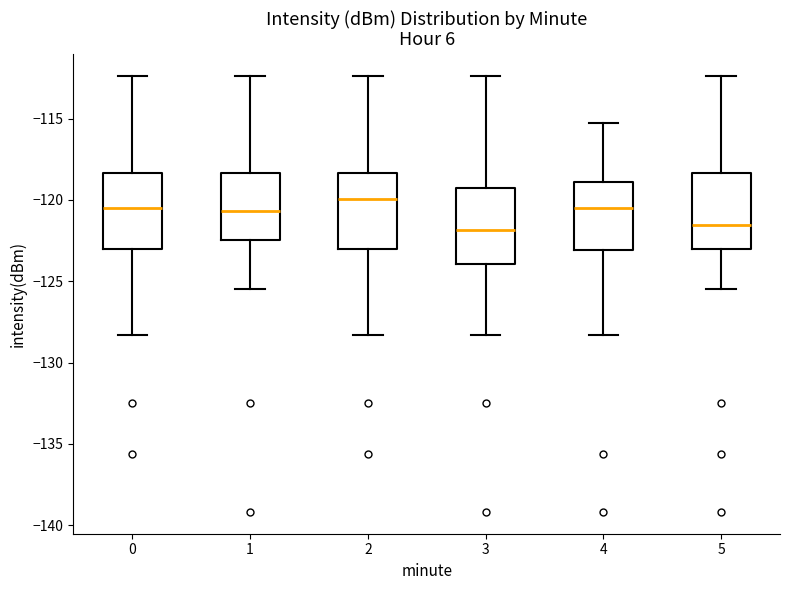

Reading left to right, transcribe this box plot: for each box, give where its median line is, the range the box spans, and where its two whiskers end, as read against the y-axis. The values are not printed on the chart, so give them approximately, as read against the axis.

0: median -120.5, box -123.0 to -118.5, whiskers -128.5 to -112.5
1: median -120.5, box -122.5 to -118.5, whiskers -125.5 to -112.5
2: median -120.0, box -123.0 to -118.5, whiskers -128.5 to -112.5
3: median -122.0, box -124.0 to -119.0, whiskers -128.5 to -112.5
4: median -120.5, box -123.0 to -119.0, whiskers -128.5 to -115.5
5: median -121.5, box -123.0 to -118.5, whiskers -125.5 to -112.5